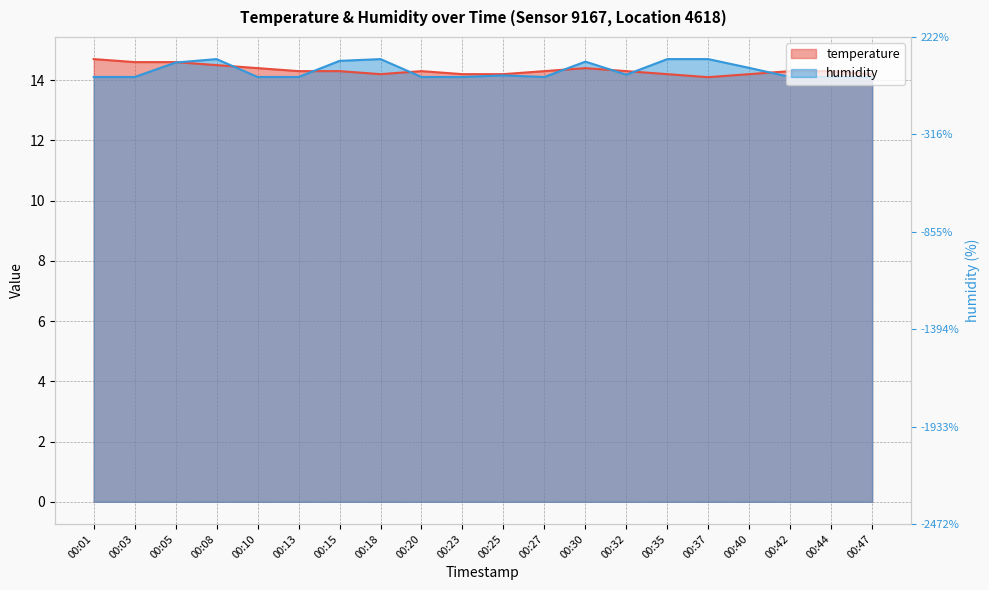

What is the value of the humidity point at the 5th from the left?

14.1